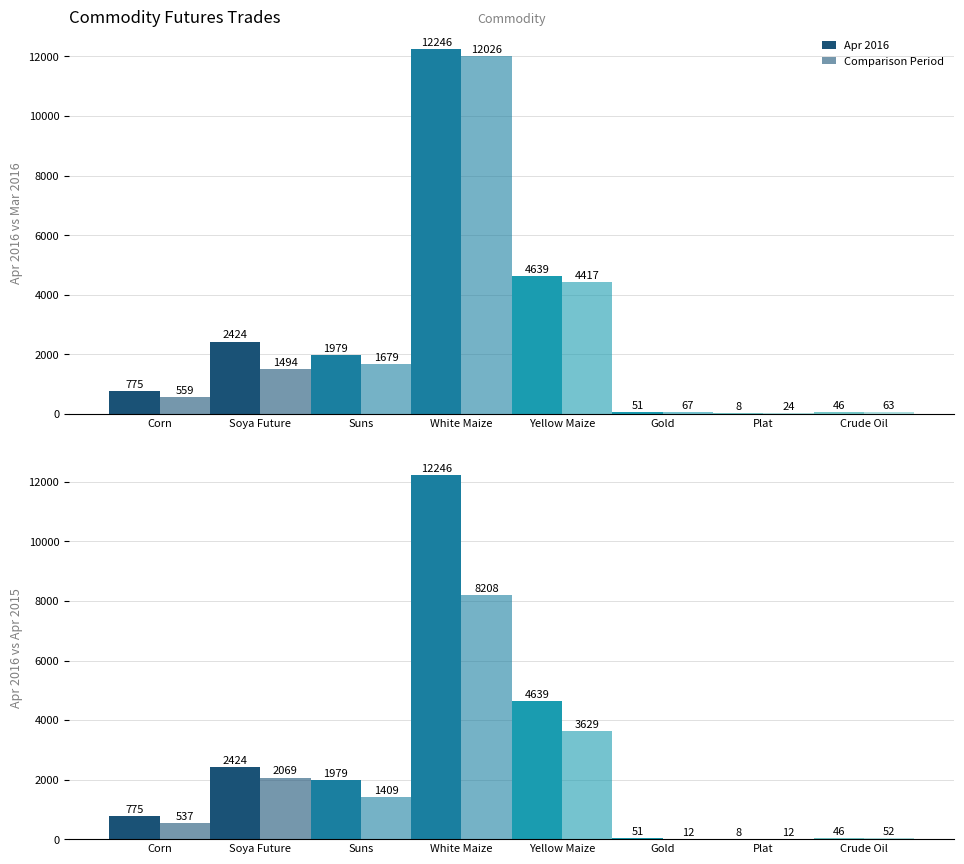

At White Maize, list the series in order from largest to smallest.

Apr 2016 Trades, Mar 2016 Trades, Apr 2015 Trades